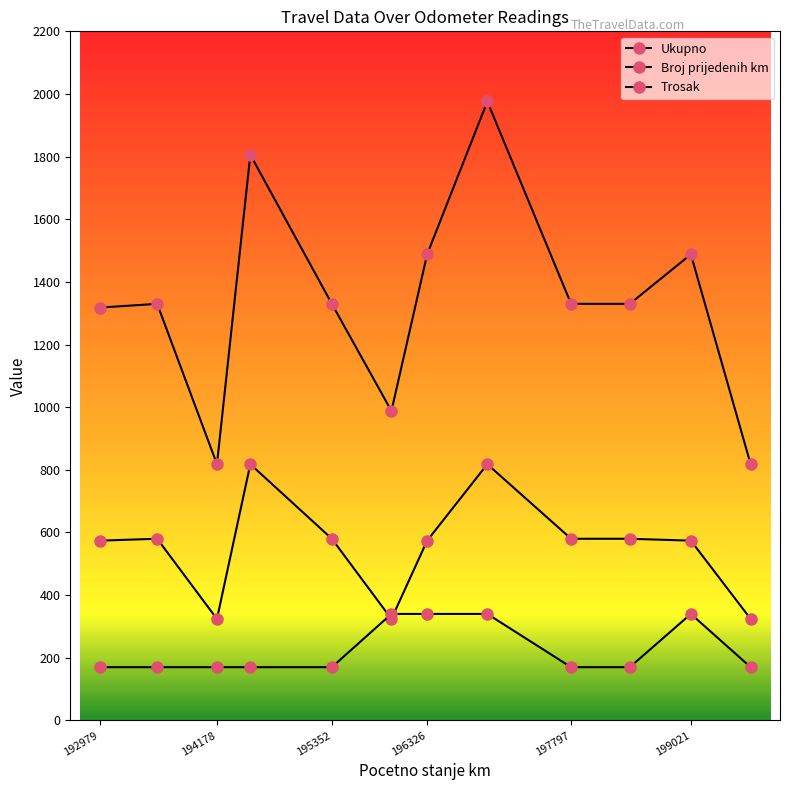

How many values in the Broj prijedenih km series are below 580?

6